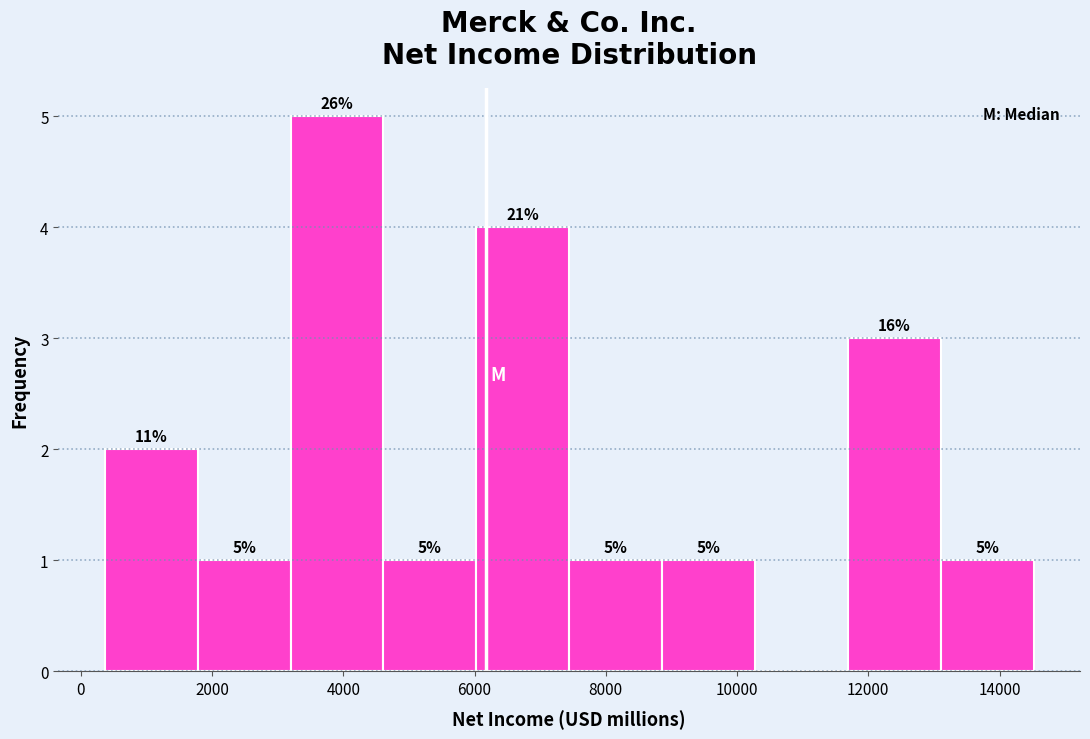

Over which range of the x-axis is the bar tallest?

3200 to 4600